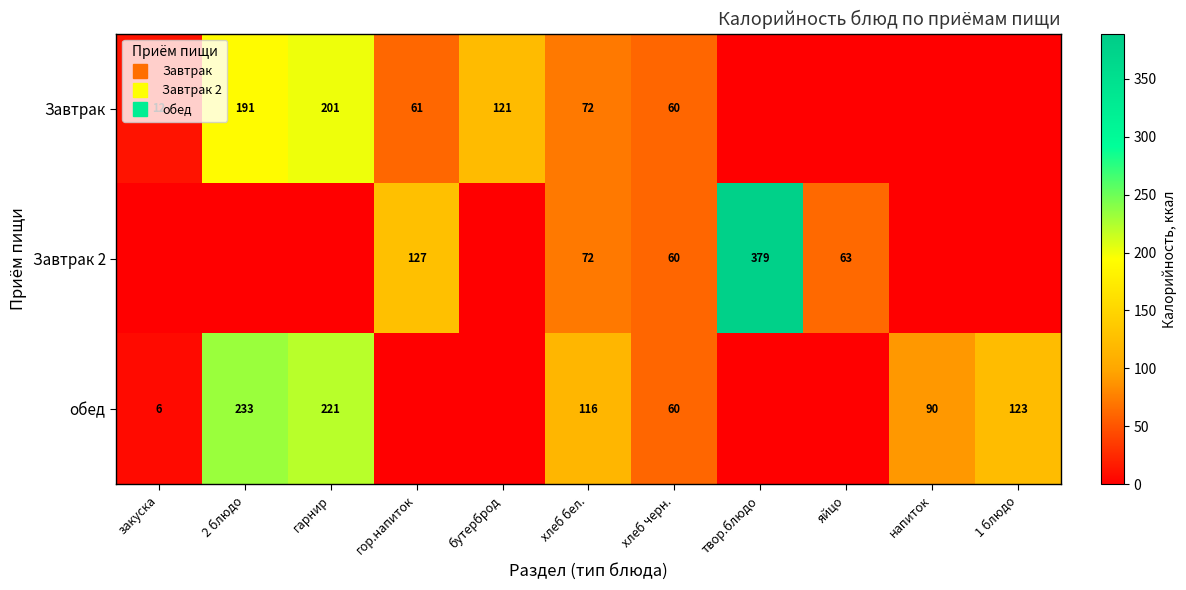

At гарнир, list the series in order from largest to smallest.

обед, Завтрак, Завтрак 2